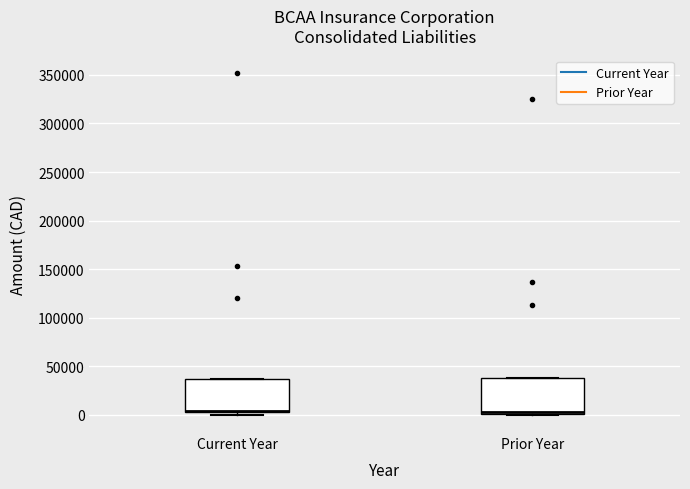

Reading left to right, transcribe this box plot: for each box, give where its median line is, the range the box spans, and where its two whiskers end, as read against the y-axis. The values are not printed on the chart, so give them approximately, as read against the axis.

Current Year: median 5000 (drawn on the box's lower edge), box 5000 to 35000, whiskers 0 to 35000
Prior Year: median 5000 (drawn on the box's lower edge), box 0 to 40000, whiskers 0 to 40000